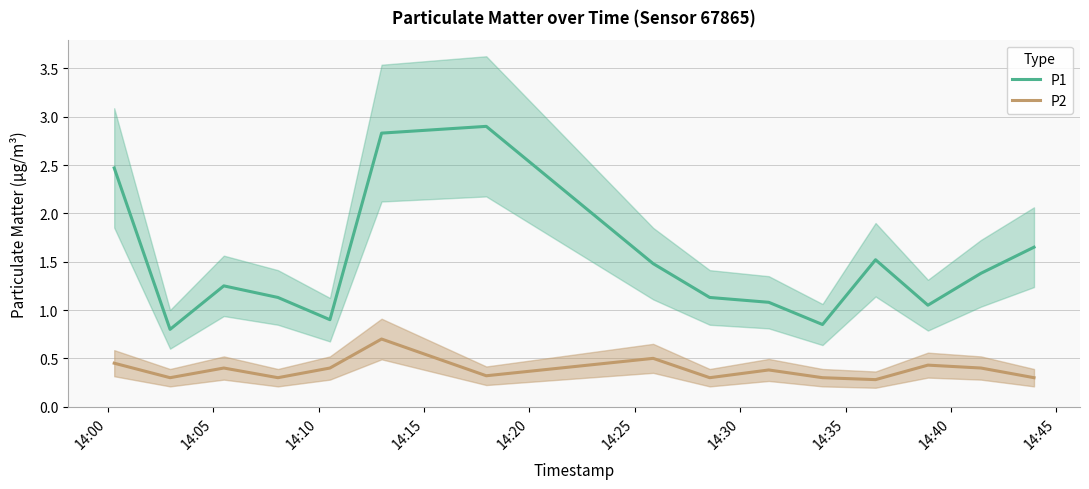

True or false: P2 and P1 intersect in this chart.

False